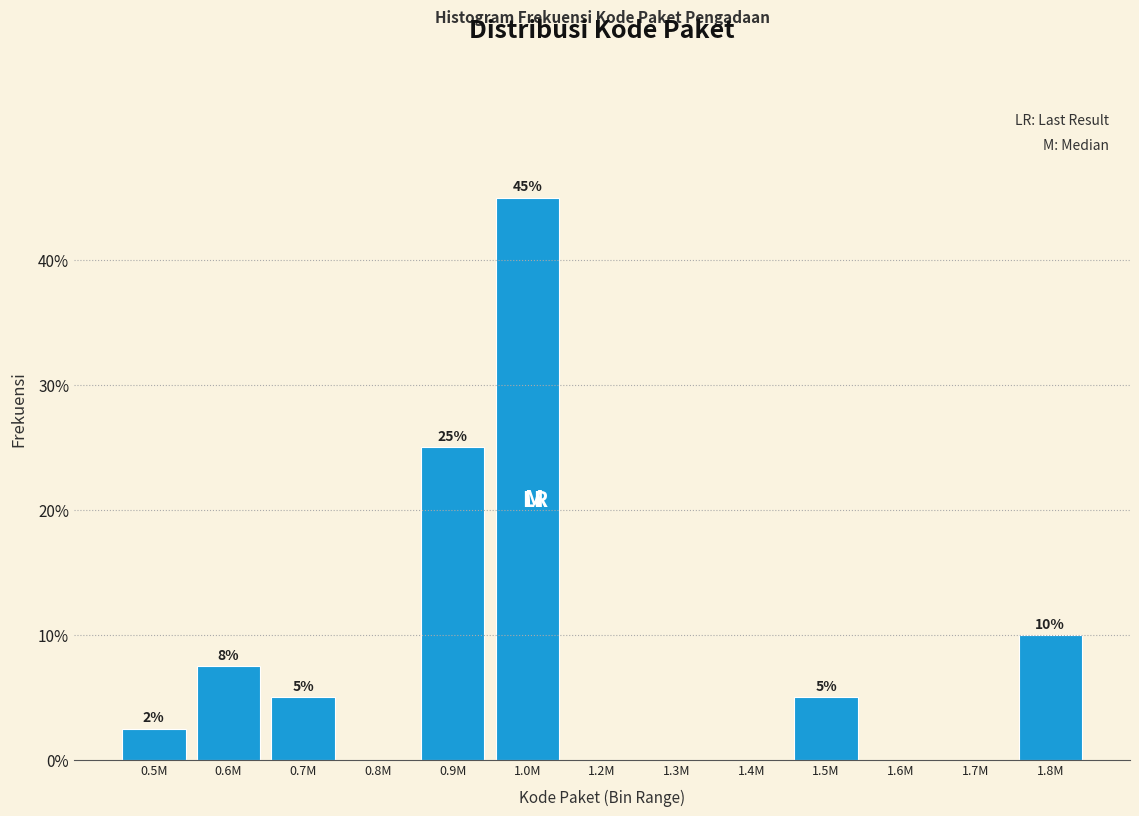

What is the greatest value displayed?

45.0